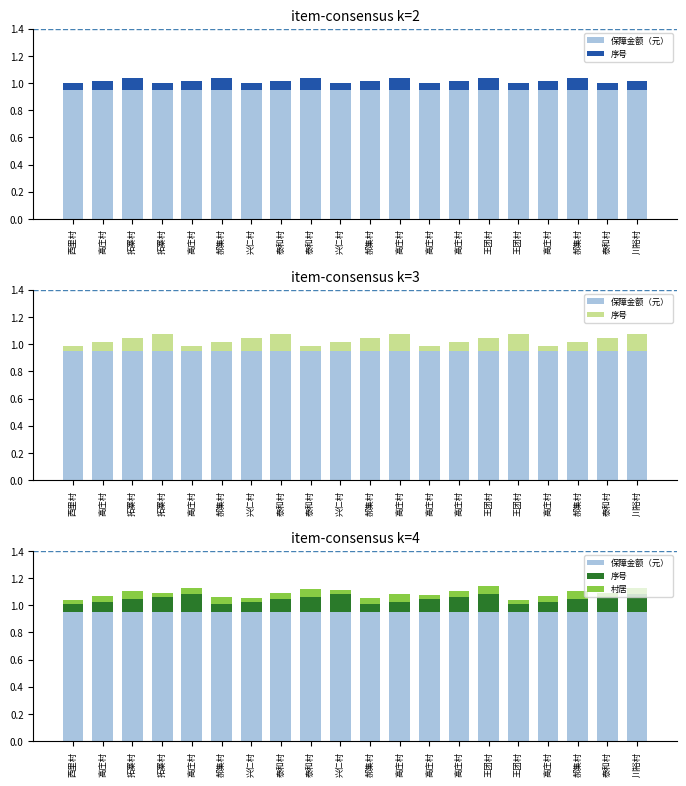

Reading left to right, extract all data points from this chart.

保障金额（元）: 西里村=1.0	高庄村=1.0	拓寨村=1.0	拓寨村=1.0	高庄村=1.0	郝集村=1.0	兴仁村=1.0	泰和村=1.0	泰和村=1.0	兴仁村=1.0	郝集村=1.0	高庄村=1.0	高庄村=1.0	高庄村=1.0	王团村=1.0	王团村=1.0	高庄村=1.0	郝集村=1.0	泰和村=1.0	川裕村=1.0
序号: 西里村=0.1	高庄村=0.1	拓寨村=0.1	拓寨村=0.1	高庄村=0.1	郝集村=0.1	兴仁村=0.1	泰和村=0.1	泰和村=0.1	兴仁村=0.1	郝集村=0.1	高庄村=0.1	高庄村=0.1	高庄村=0.1	王团村=0.1	王团村=0.1	高庄村=0.1	郝集村=0.1	泰和村=0.1	川裕村=0.1
村居: 西里村=0.0	高庄村=0.0	拓寨村=0.1	拓寨村=0.0	高庄村=0.0	郝集村=0.1	兴仁村=0.0	泰和村=0.0	泰和村=0.1	兴仁村=0.0	郝集村=0.0	高庄村=0.1	高庄村=0.0	高庄村=0.0	王团村=0.1	王团村=0.0	高庄村=0.0	郝集村=0.1	泰和村=0.0	川裕村=0.0